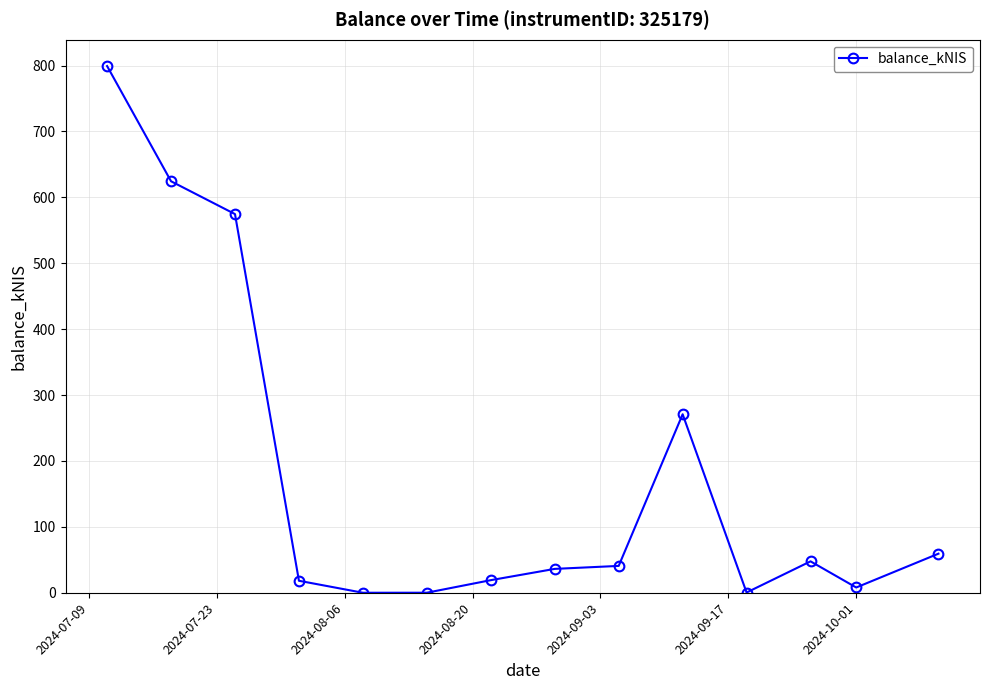

What is the maximum value shown in the chart?

799.3